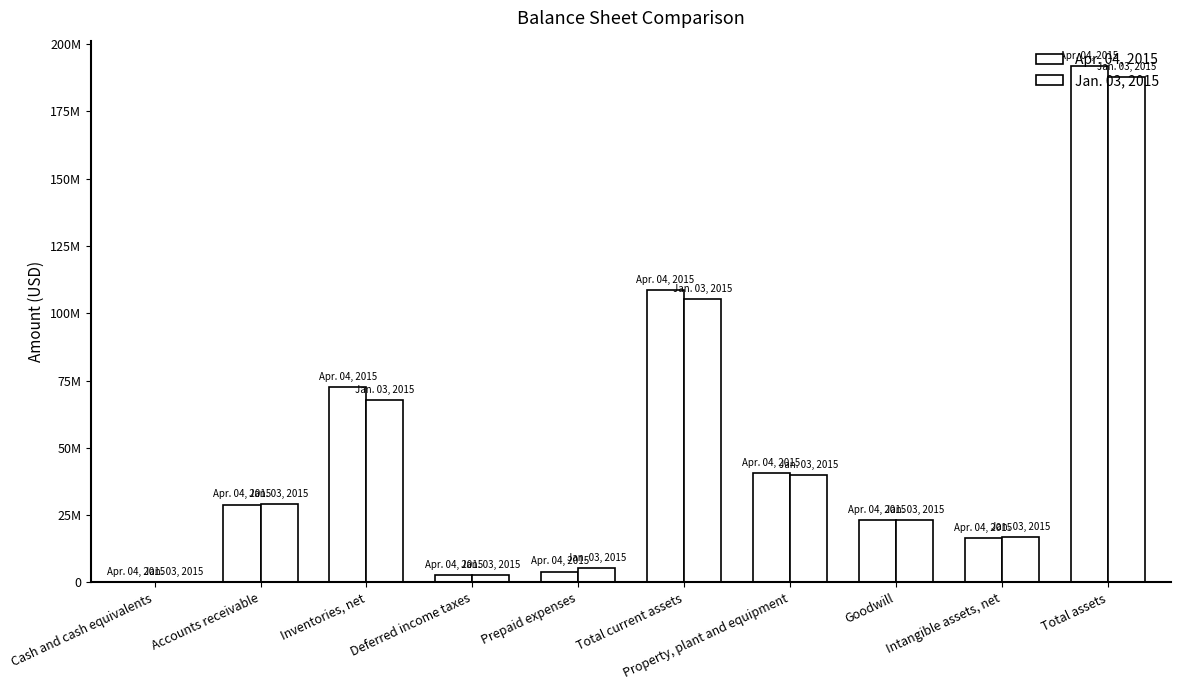

What is the difference between the second highest and minimum values in the Jan. 03, 2015 series?

105286595